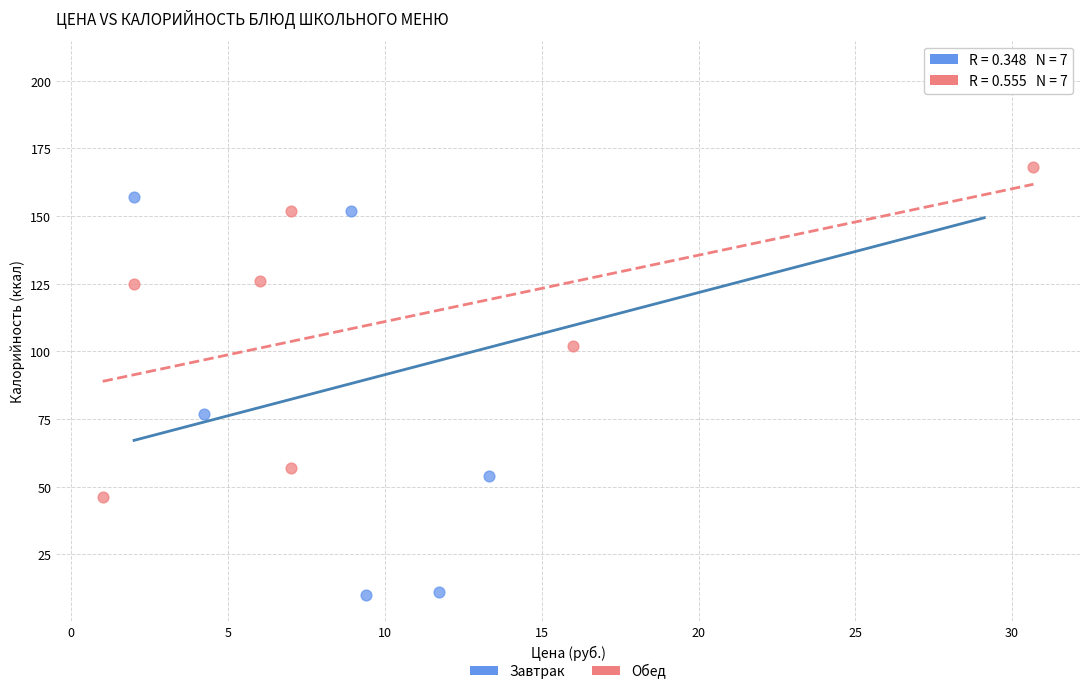

What are all the series names shown in the legend?

Завтрак, Обед